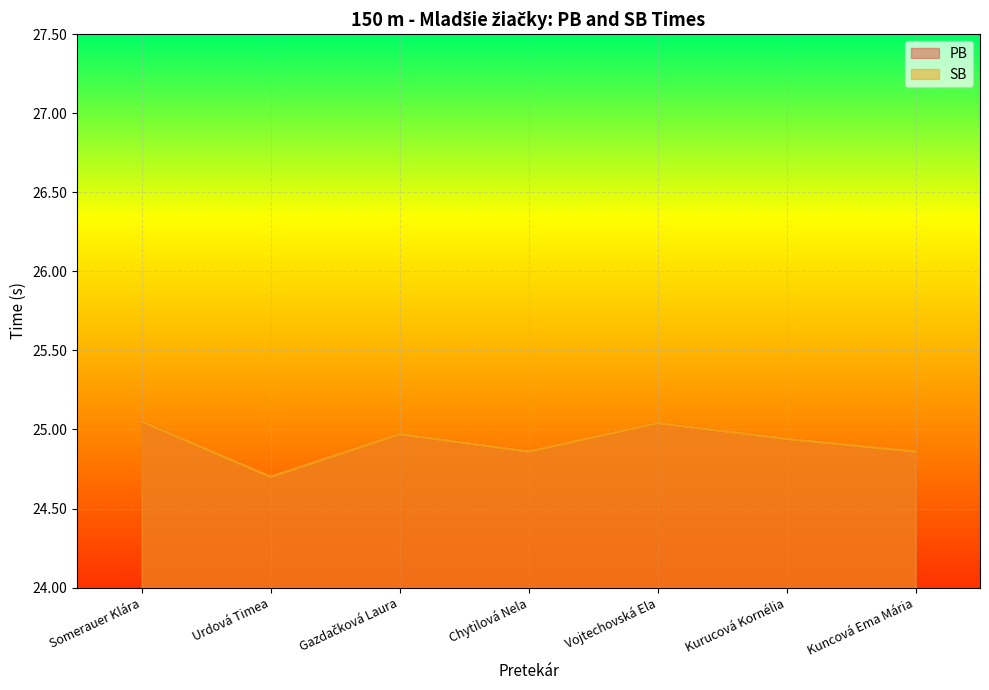

What is the approximate value of PB at Kuncová Ema Mária?

24.9